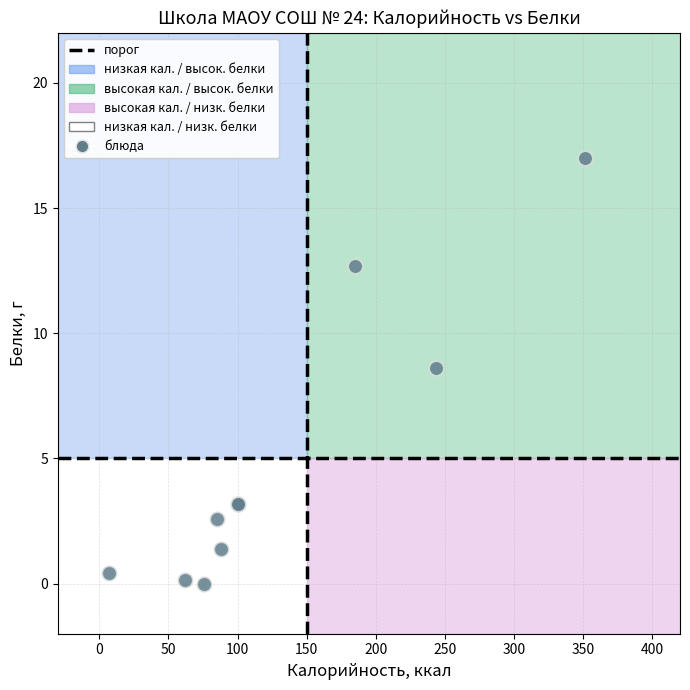

What Y value in the scatter plot is closest to 8?

8.6